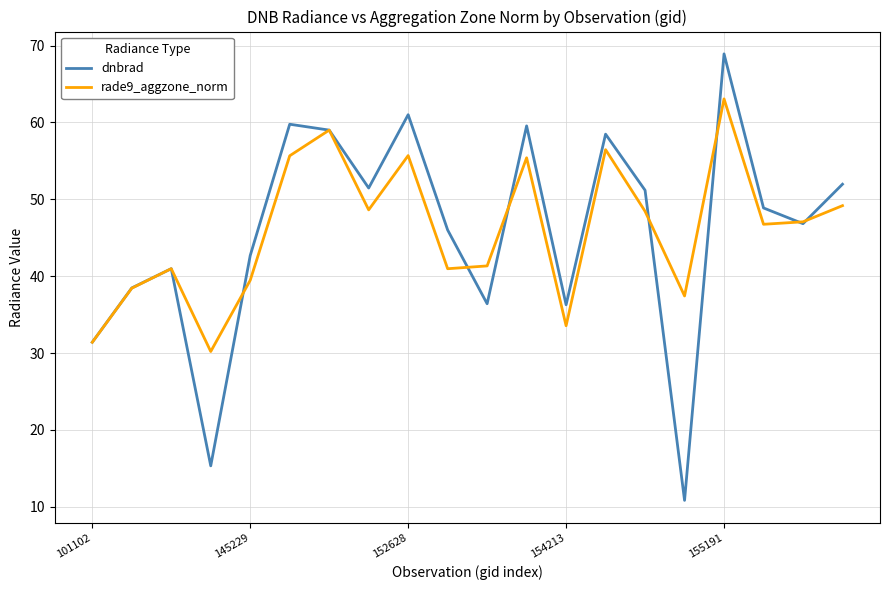

What is the greatest value displayed?

68.9